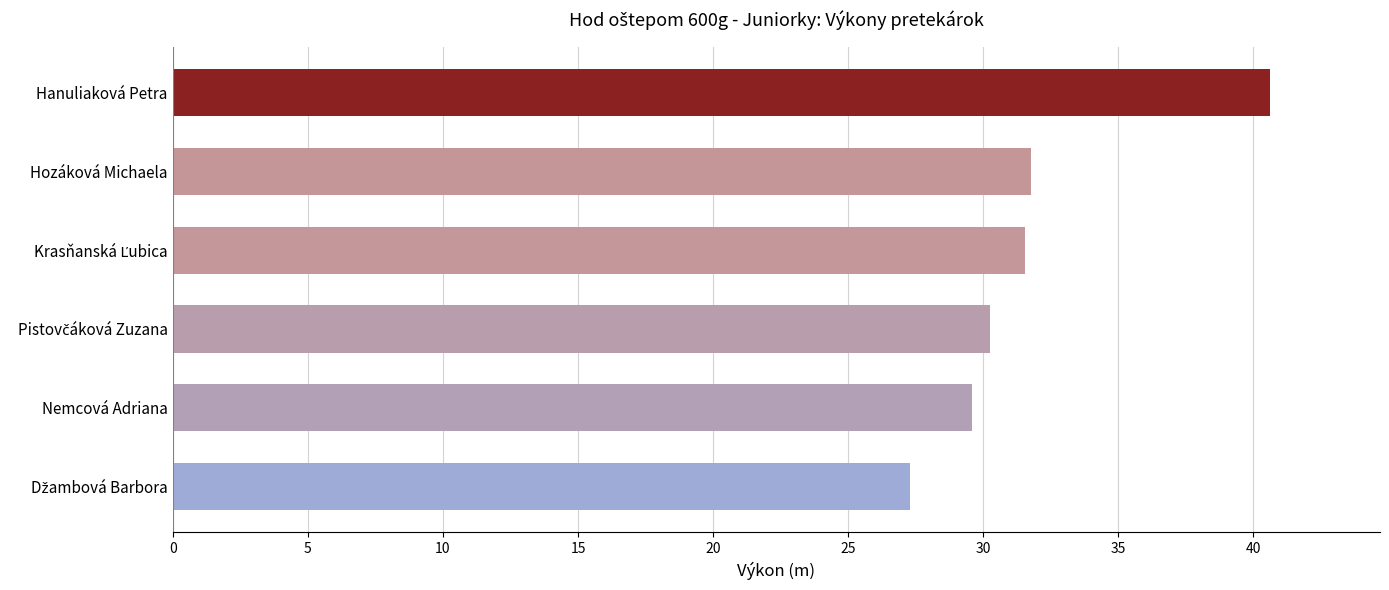

What is the greatest value displayed?

40.6